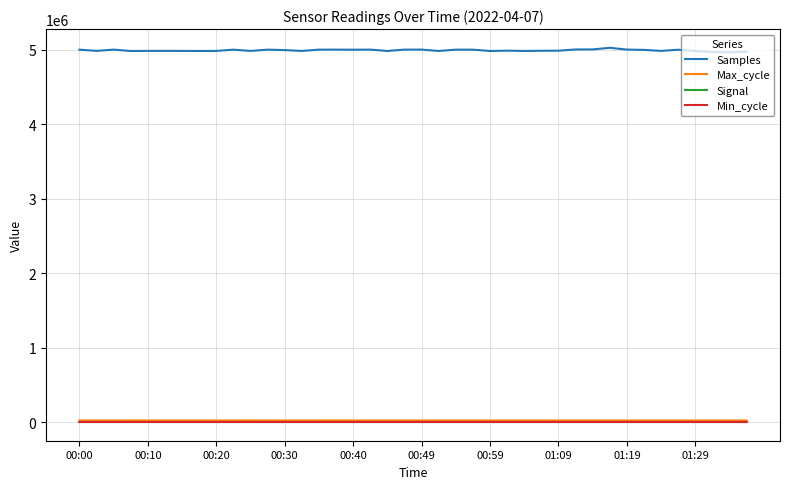

Which series has the largest range (max minus min)?

Samples